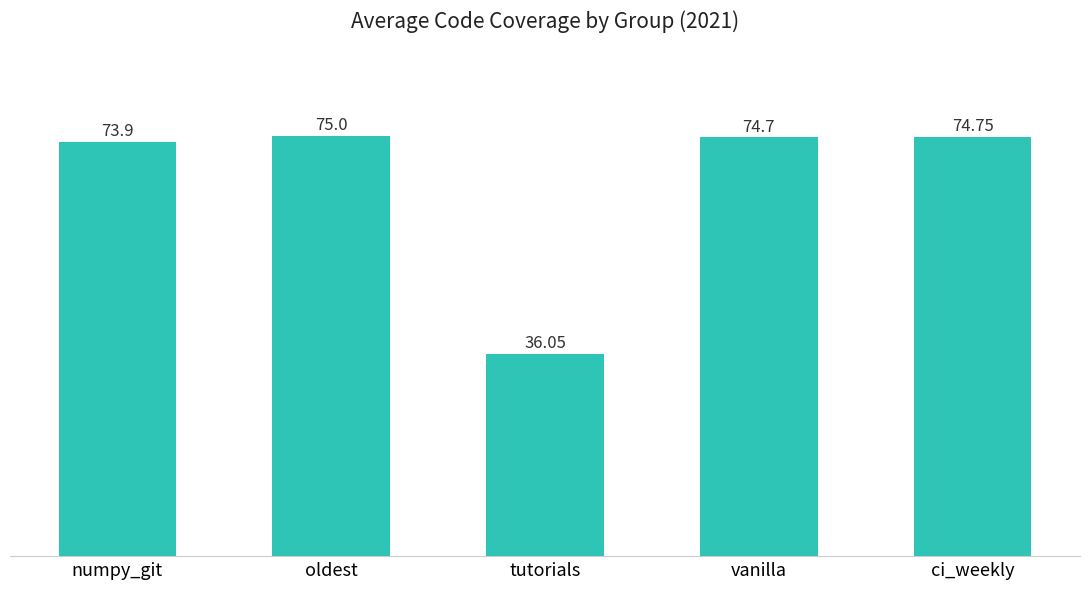

Are the bars grouped side by side (vs. stacked)?

No